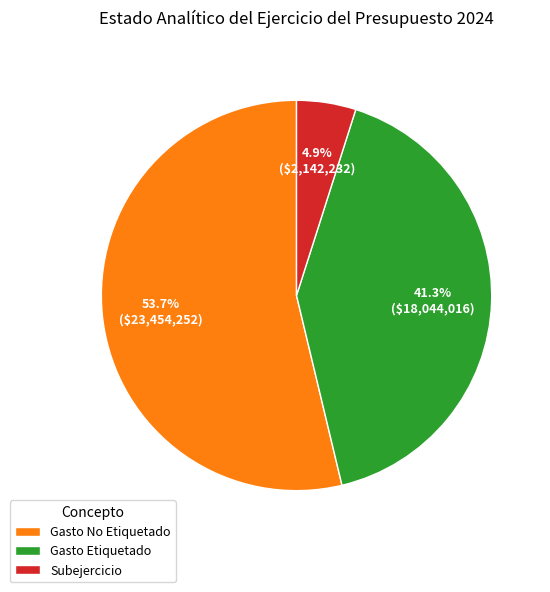

To the nearest percent, what is the average slice percentage?

33%